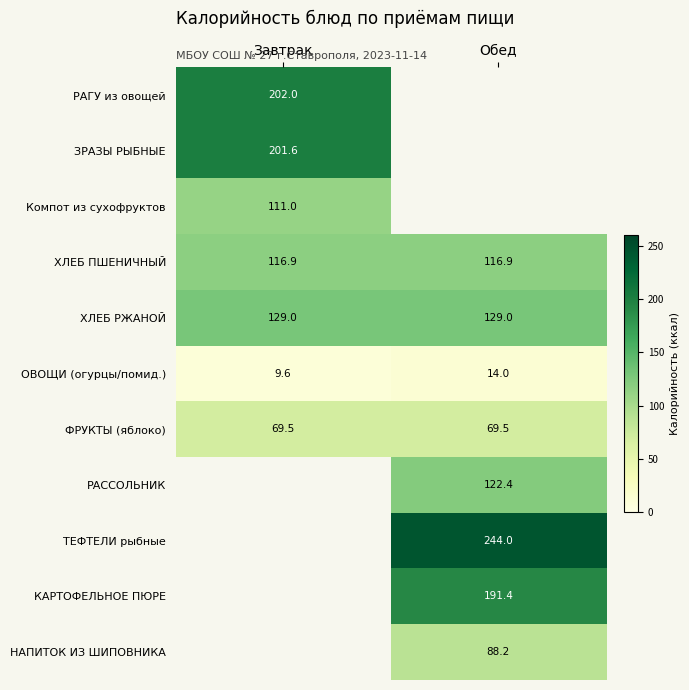

What is the sum of the ХЛЕБ РЖАНОЙ values at Завтрак and Обед?

258.0